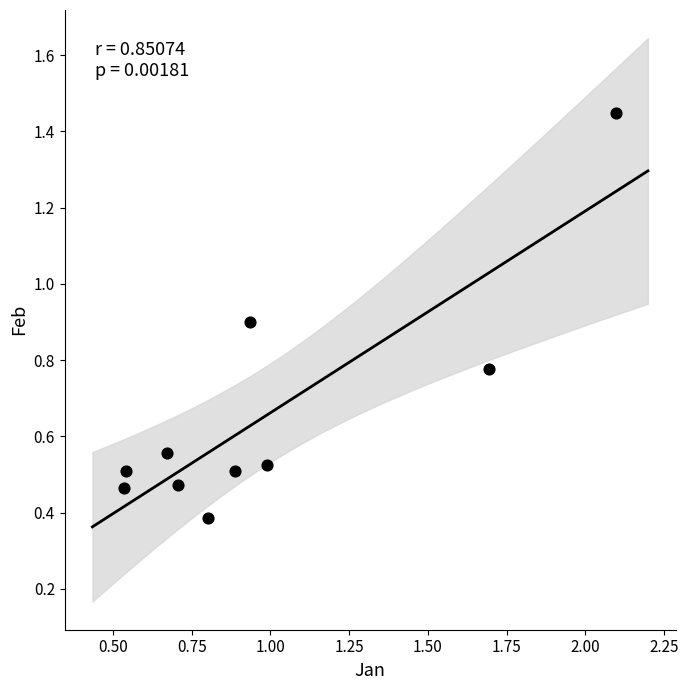

What Y value in the scatter plot is closest to 0?

0.4